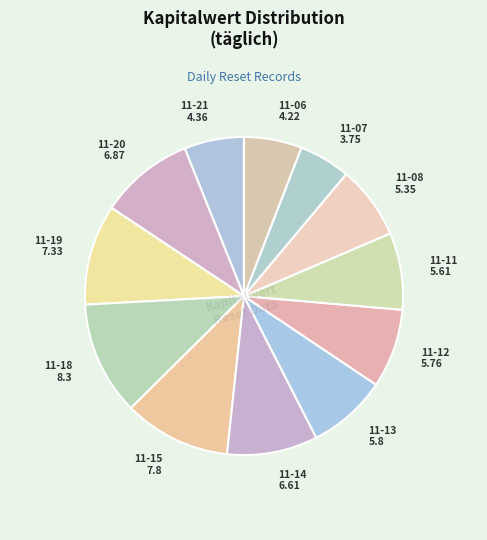

What is the smallest slice in the pie chart?

11-07 3.75